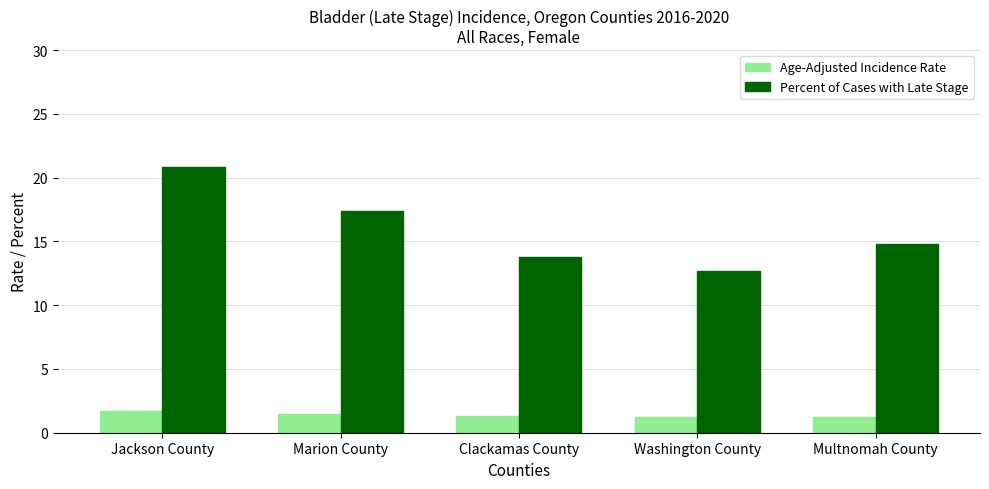

What is the maximum value shown in the chart?

20.8